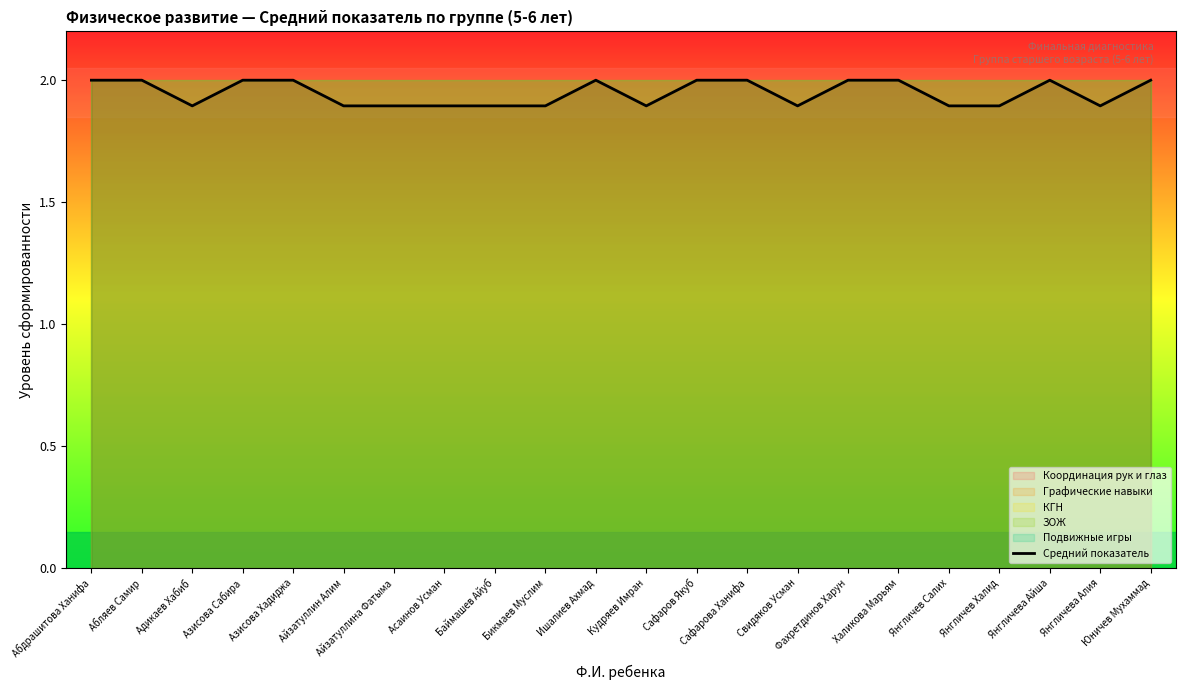

What position from the right is Янгличева Айша?

3